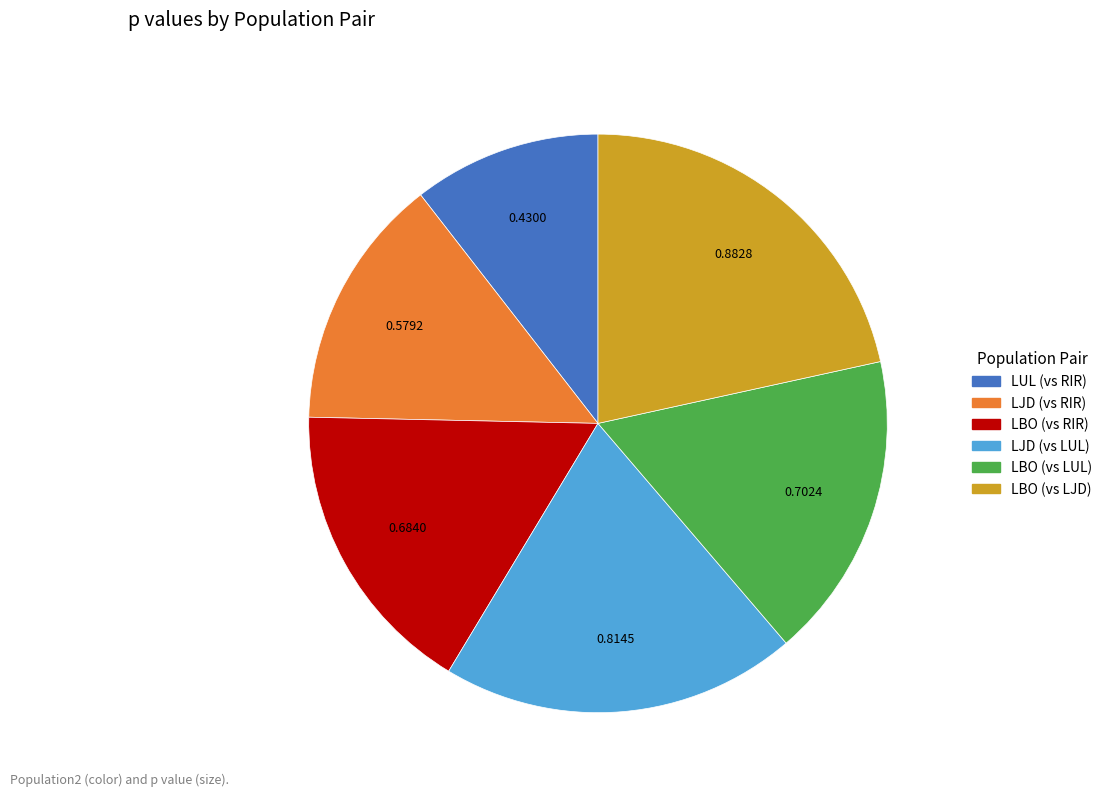

Is the sum of LJD (vs LUL) and LBO (vs LJD) greater than half?

No